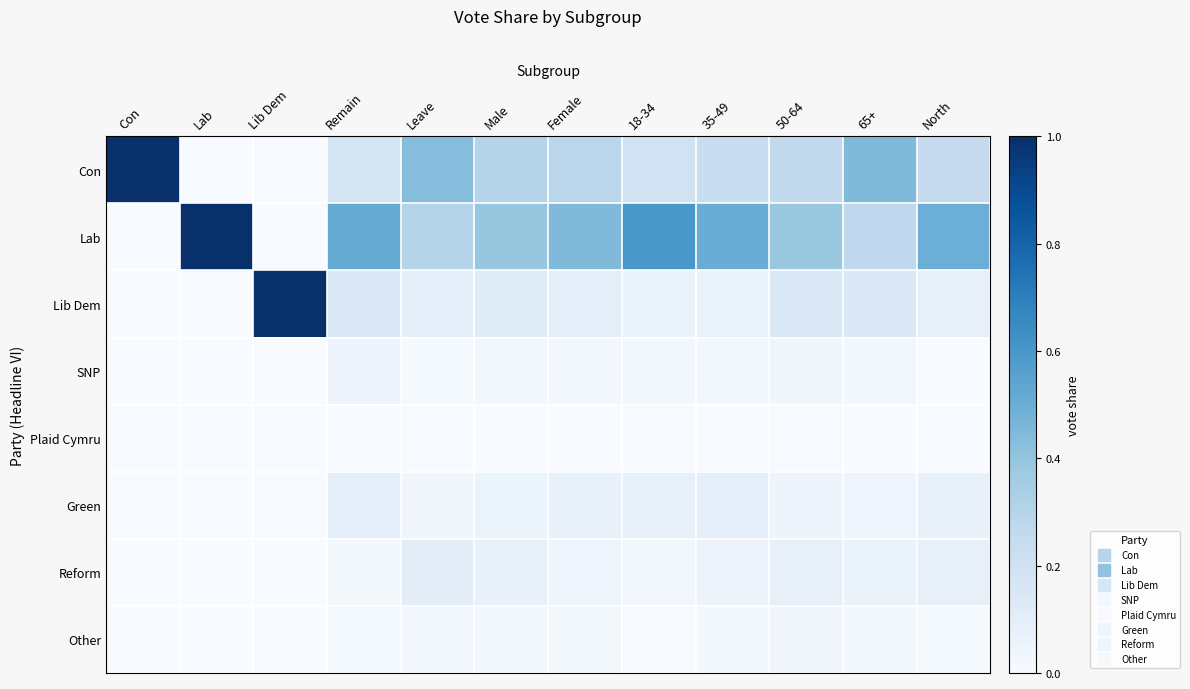

How many categories are shown in the chart?

12